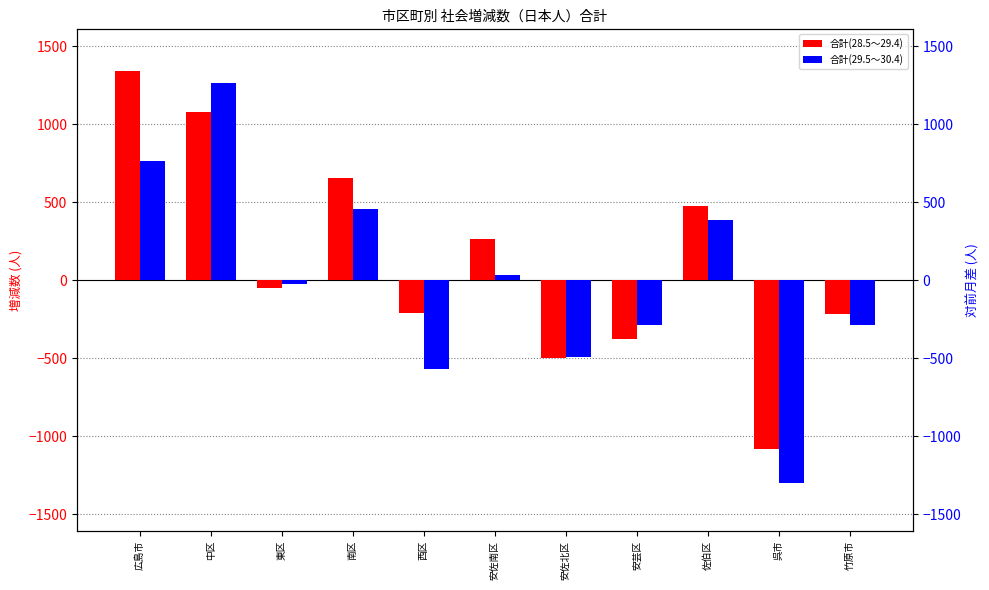

True or false: 合計(29.5～30.4) has a value of 716 at 中区.

False